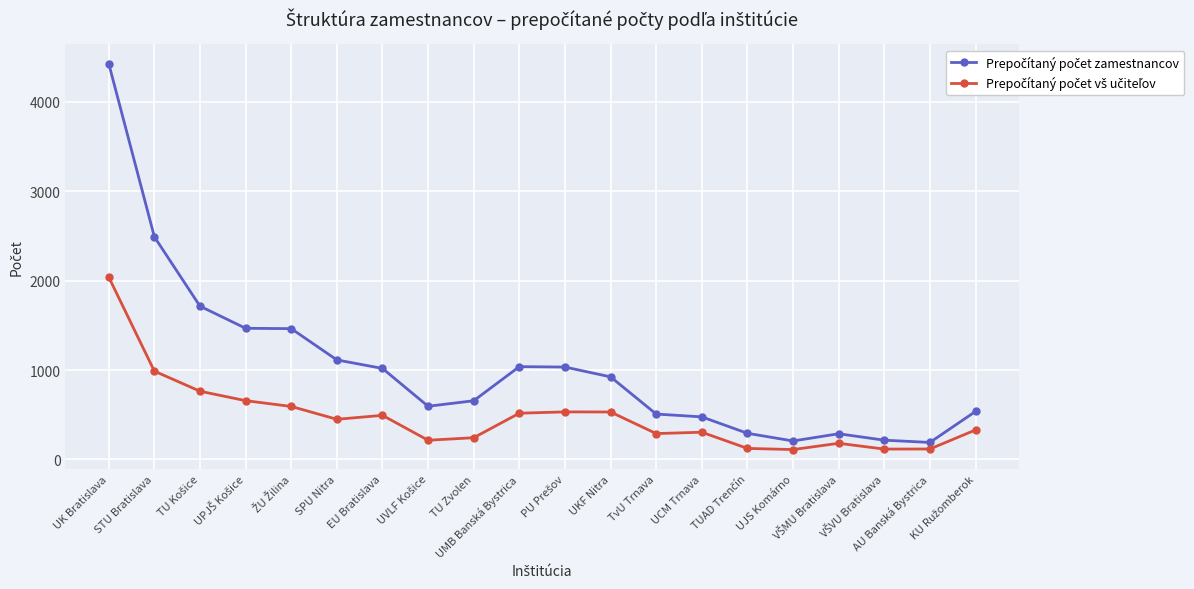

What is the minimum value shown in the chart?

110.3